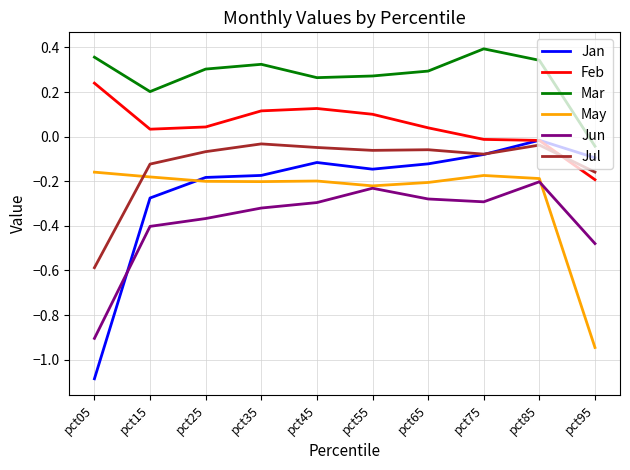

Which category has the lowest value across all series?

pct05